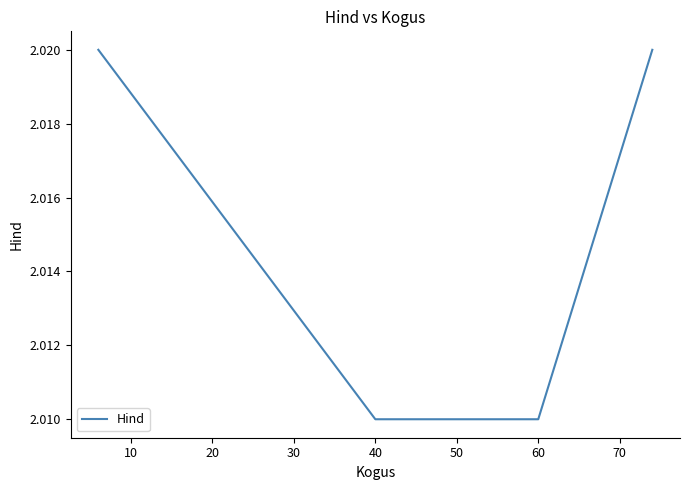

What is the sum of all values?

8.1